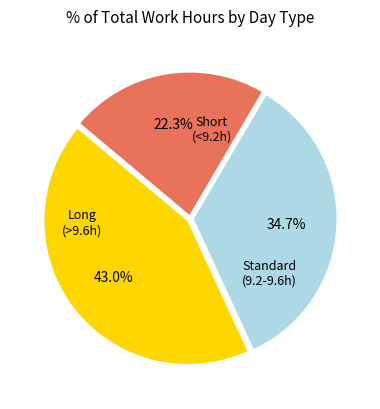

Is there any slice that represents more than half of the pie?

No